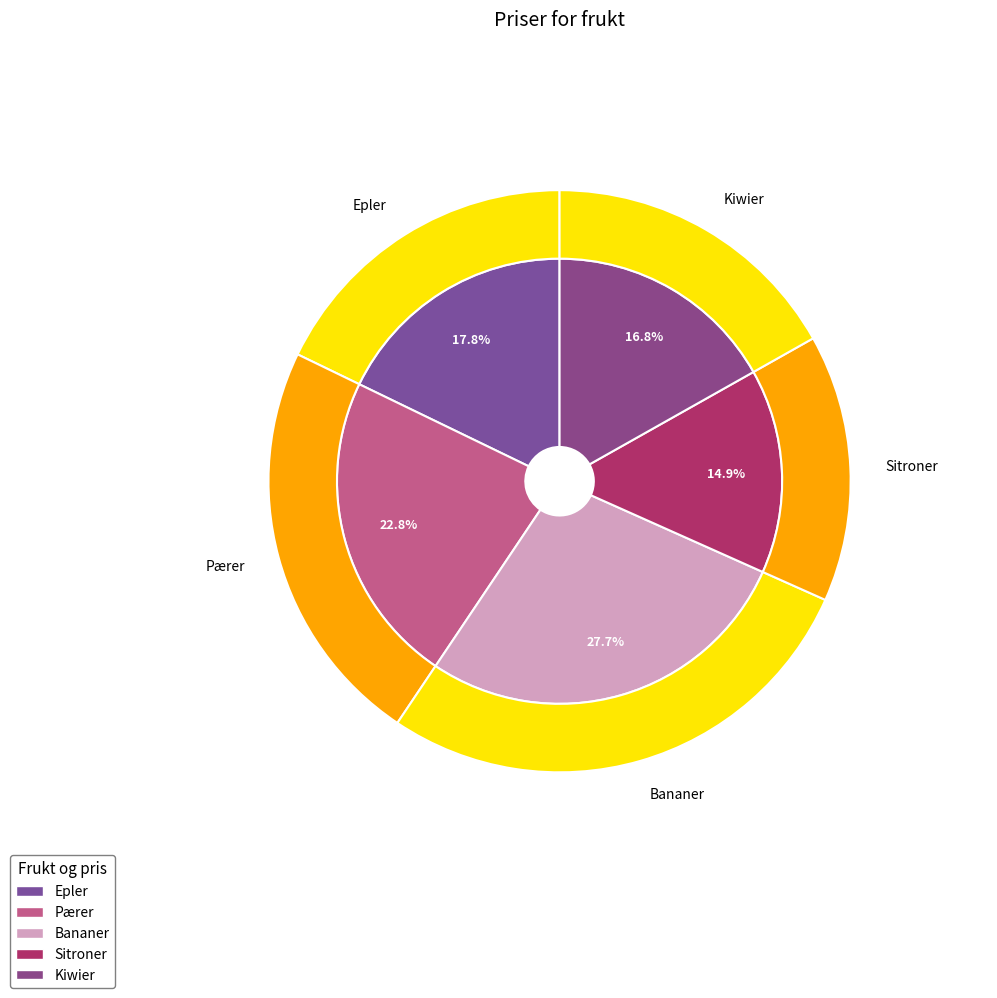

To the nearest percent, what is the difference between the Bananer and Pærer slice percentages?

5%